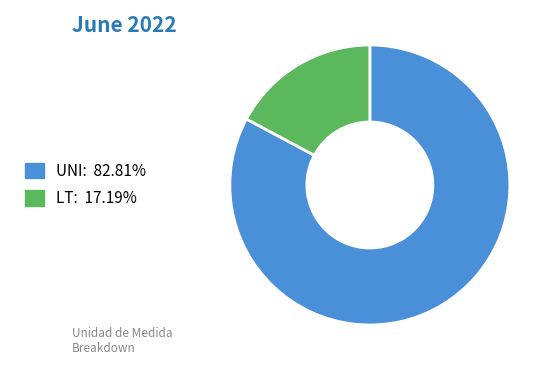

Rank the categories by value from highest to lowest.

UNI, LT